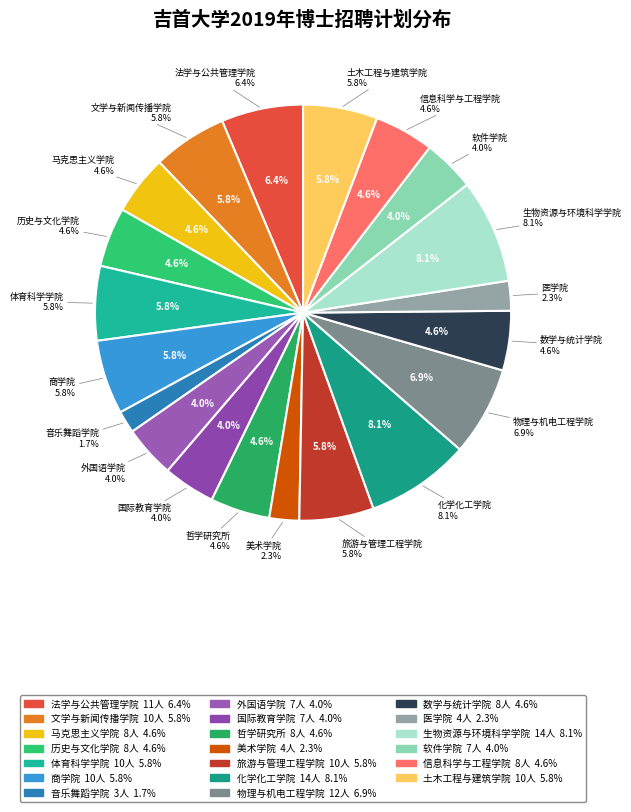

To the nearest percent, what is the difference between the 文学与新闻传播学院 and 历史与文化学院 slice percentages?

1%